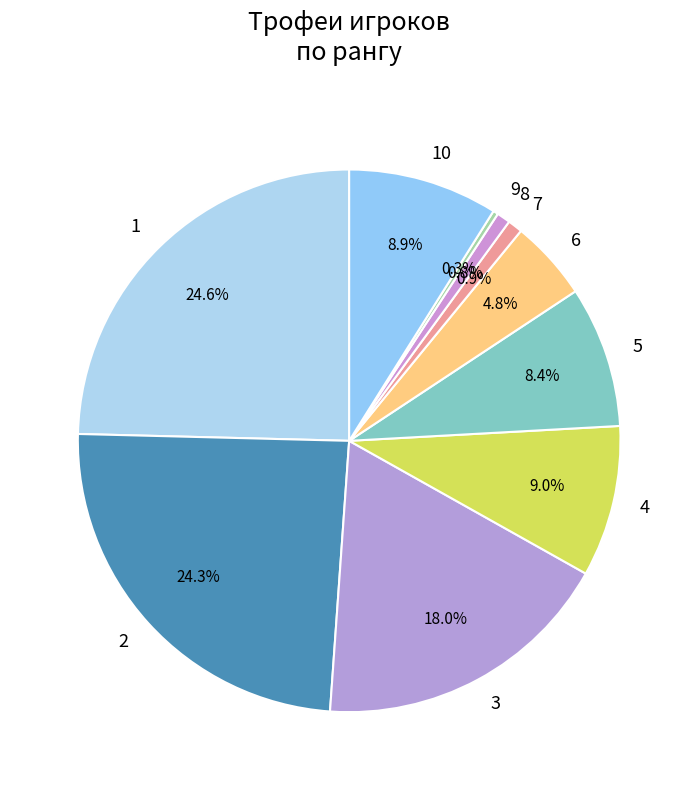

Which category has the smallest portion of the pie?

9